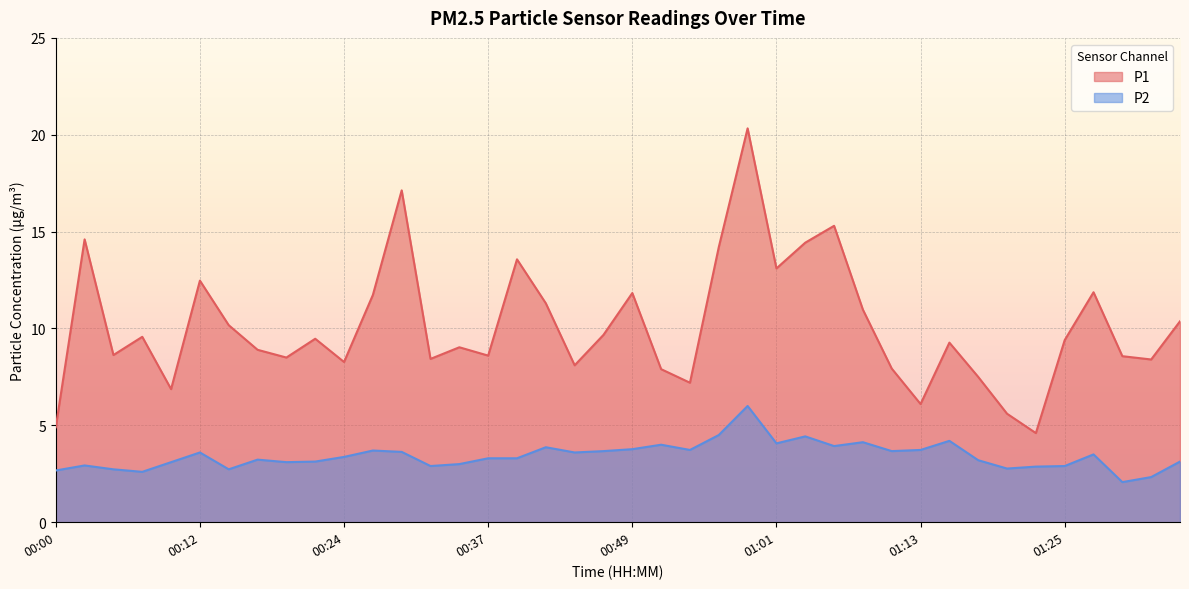

Reading left to right, transcribe all the data shown in this chart.

P1: 00:00=4.9	00:03=14.6	00:05=8.6	00:07=9.6	00:10=6.9	00:12=12.5	00:15=10.2	00:17=8.9	00:20=8.5	00:22=9.5	00:24=8.3	00:27=11.7	00:29=17.1	00:32=8.4	00:34=9.0	00:37=8.6	00:39=13.6	00:41=11.3	00:44=8.1	00:46=9.7	00:49=11.8	00:51=7.9	00:54=7.2	00:56=14.2	00:58=20.3	01:01=13.1	01:03=14.4	01:06=15.3	01:08=11.0	01:11=7.9	01:13=6.1	01:15=9.3	01:18=7.5	01:20=5.6	01:23=4.6	01:25=9.4	01:28=11.9	01:30=8.6	01:32=8.4	01:35=10.4
P2: 00:00=2.7	00:03=2.9	00:05=2.7	00:07=2.6	00:10=3.1	00:12=3.6	00:15=2.7	00:17=3.2	00:20=3.1	00:22=3.1	00:24=3.4	00:27=3.7	00:29=3.6	00:32=2.9	00:34=3.0	00:37=3.3	00:39=3.3	00:41=3.9	00:44=3.6	00:46=3.7	00:49=3.8	00:51=4.0	00:54=3.7	00:56=4.5	00:58=6.0	01:01=4.1	01:03=4.4	01:06=3.9	01:08=4.1	01:11=3.7	01:13=3.7	01:15=4.2	01:18=3.2	01:20=2.8	01:23=2.9	01:25=2.9	01:28=3.5	01:30=2.1	01:32=2.3	01:35=3.1